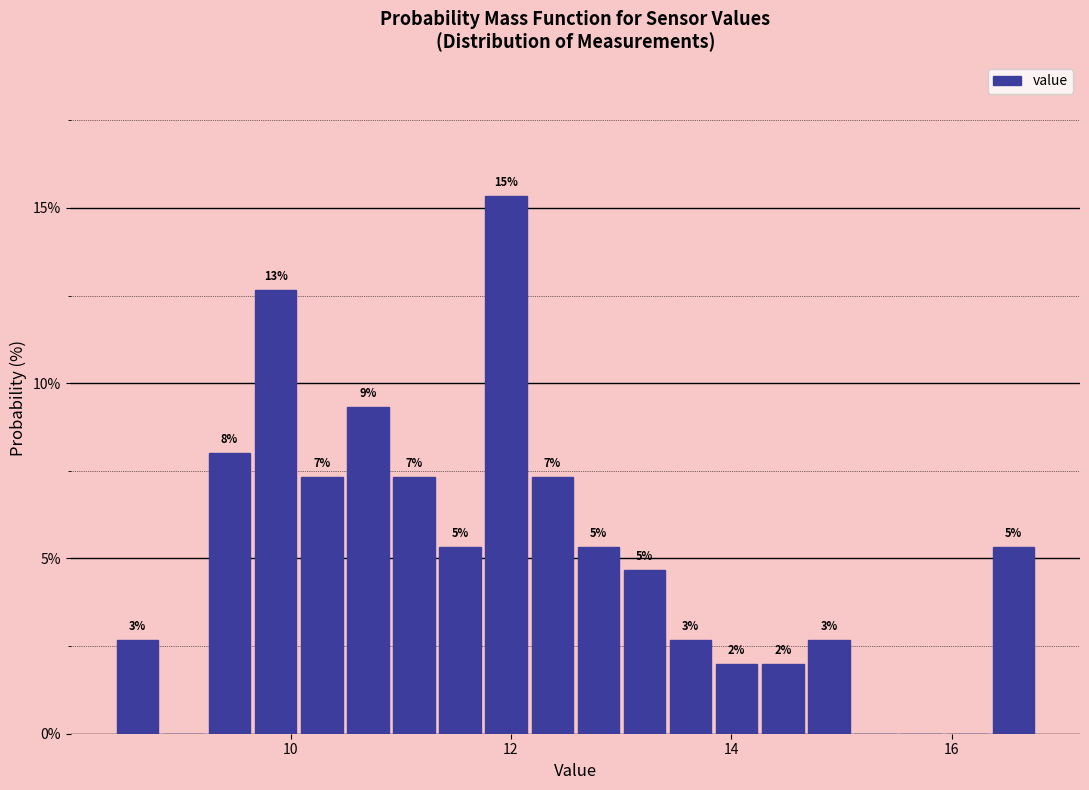

Around what value on the x-axis is the tallest bar? Give the approximate position of its centre, as read against the axis.

12.0